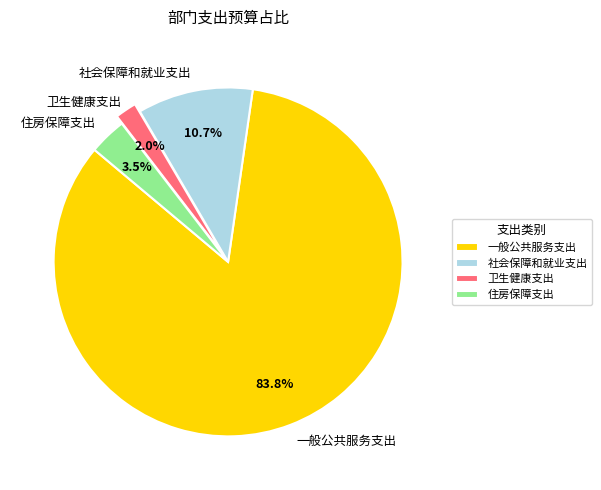

Between 社会保障和就业支出 and 住房保障支出, which is larger?

社会保障和就业支出